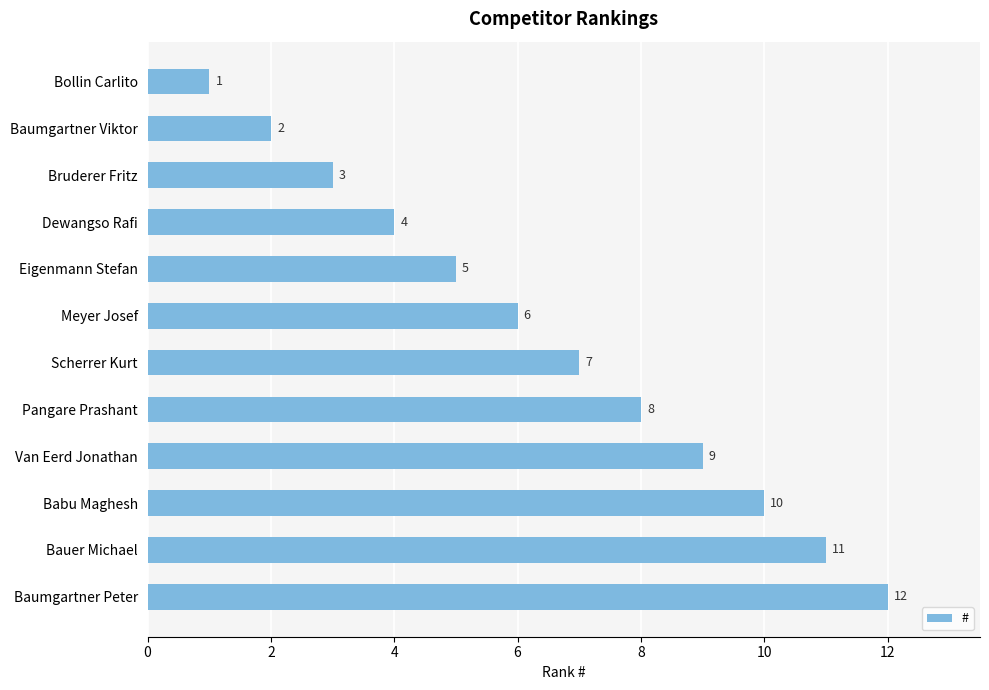

Where is the data nearest to the value 6?

Meyer Josef